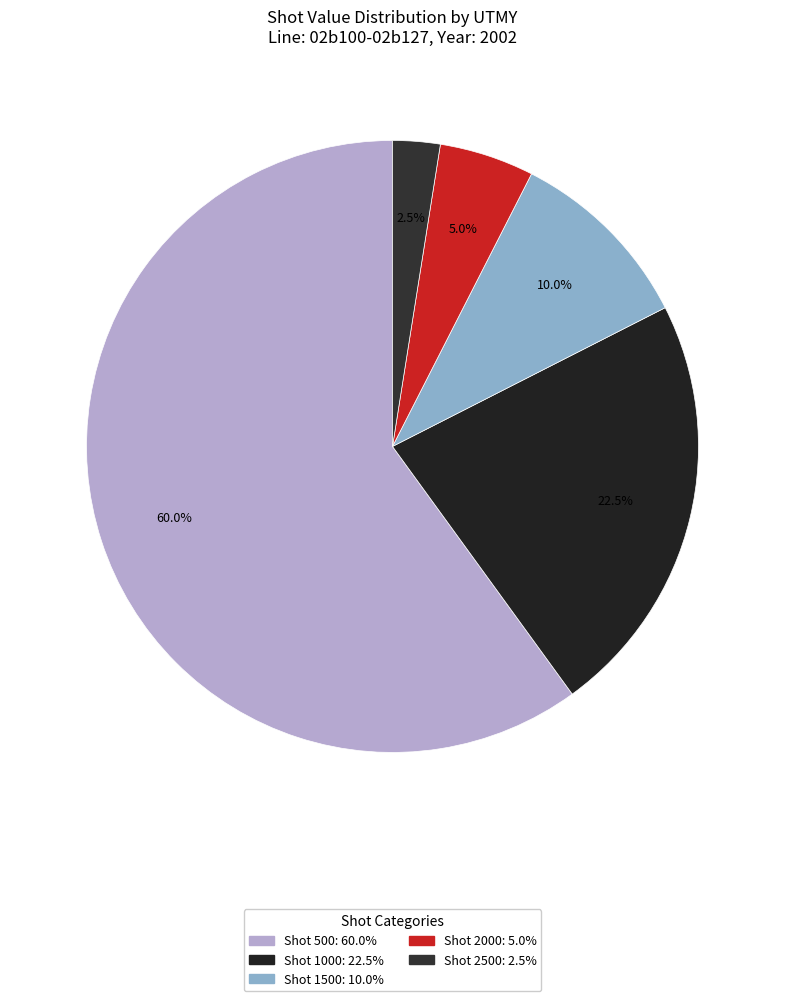

How many segments does this pie chart have?

5